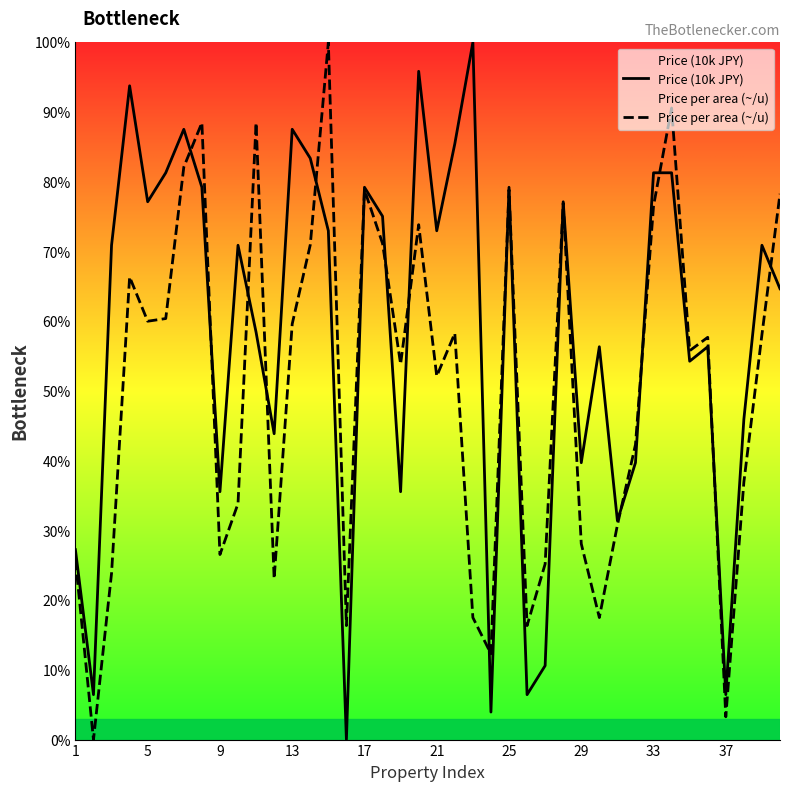

What is the average value of the Price per area (~/u) series?

50.4